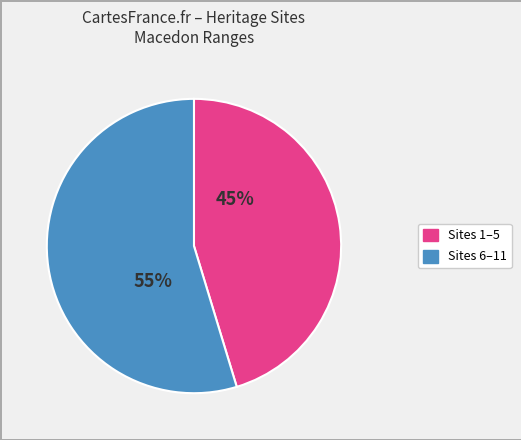

To the nearest percent, what is the average slice percentage?

50%